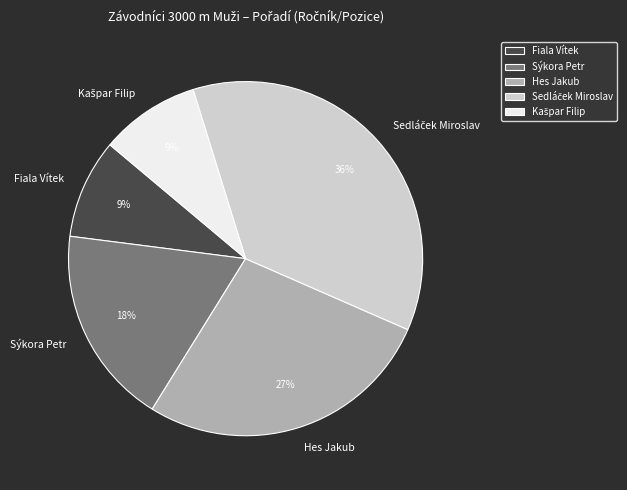

How many slices are in this pie chart?

5